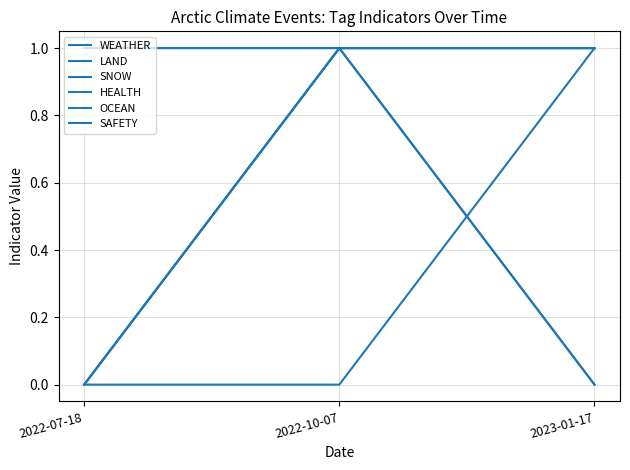

Is this an area chart (filled region under the line)?

No